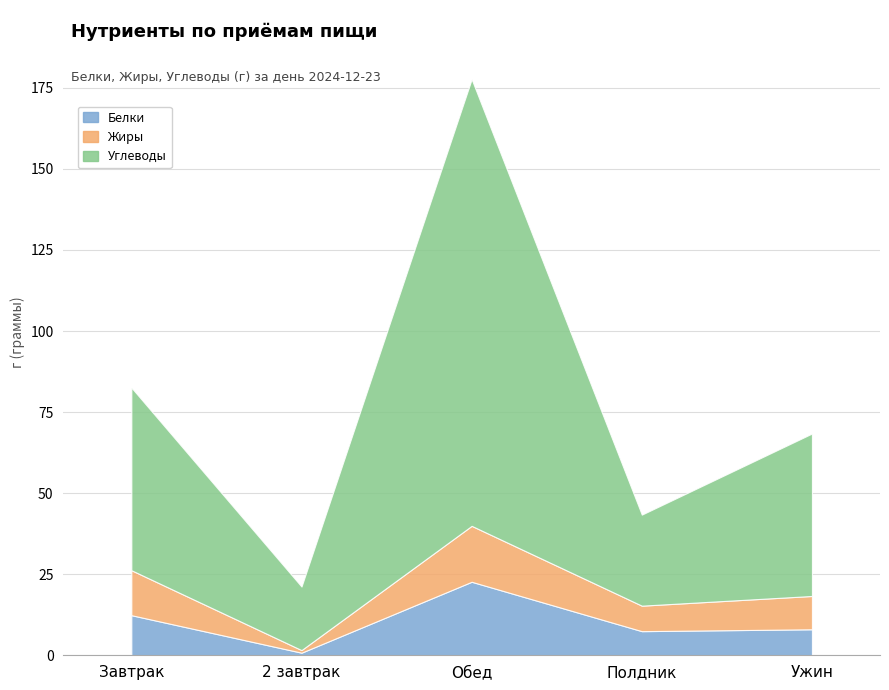

True or false: Белки has more than 2 interior local peaks.

False